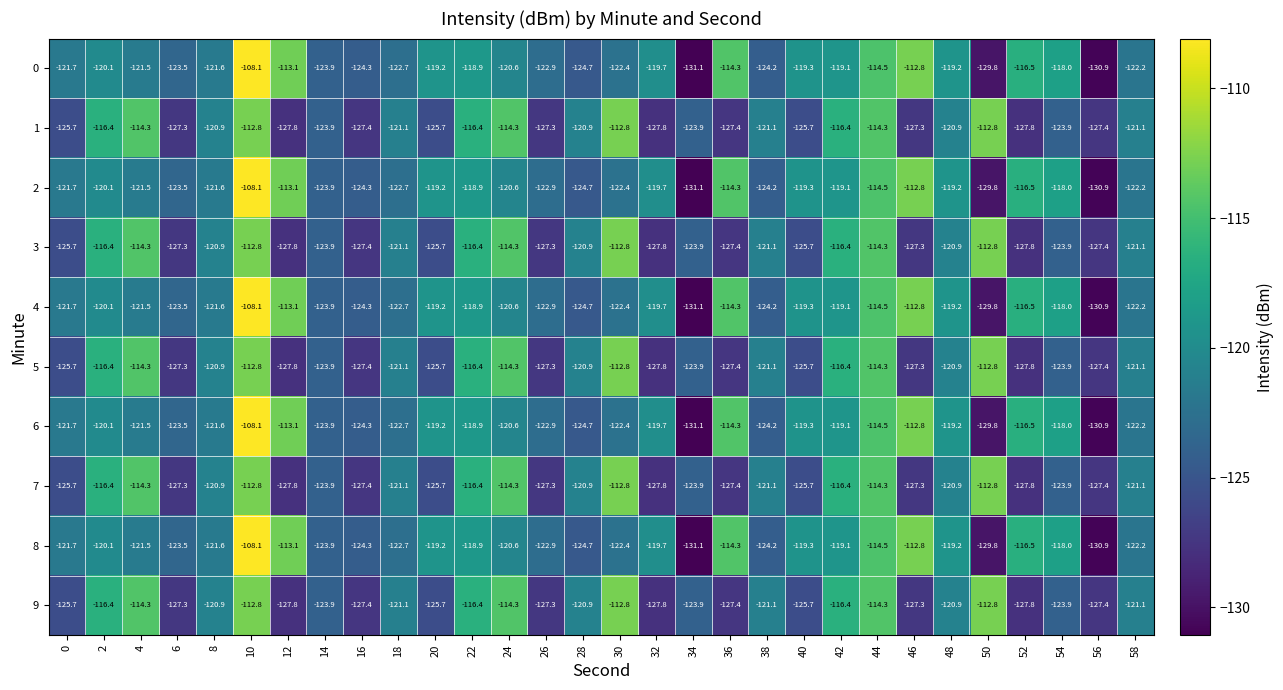

What is the greatest value displayed?

-108.1